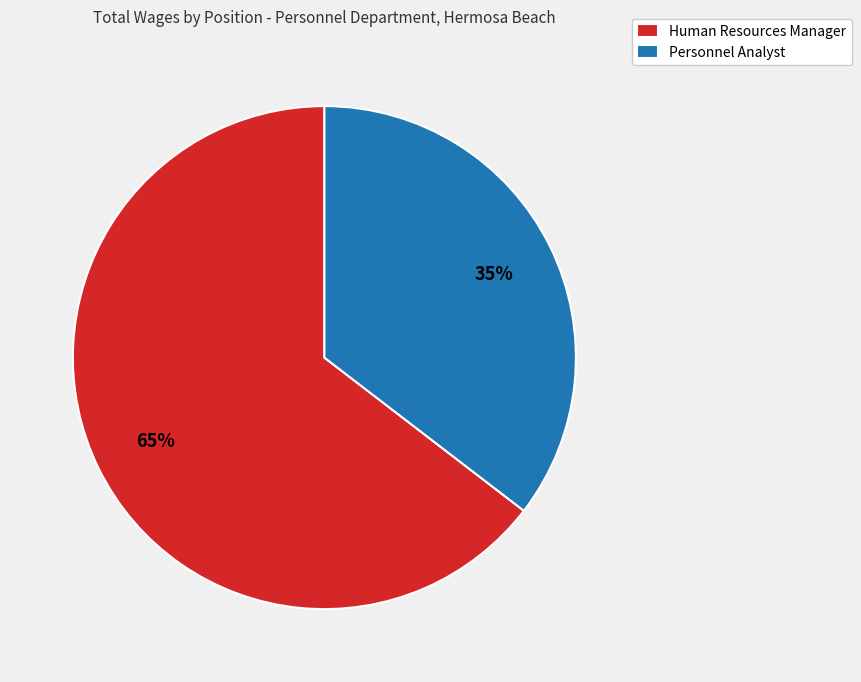

To the nearest percent, what is the average slice percentage?

50%